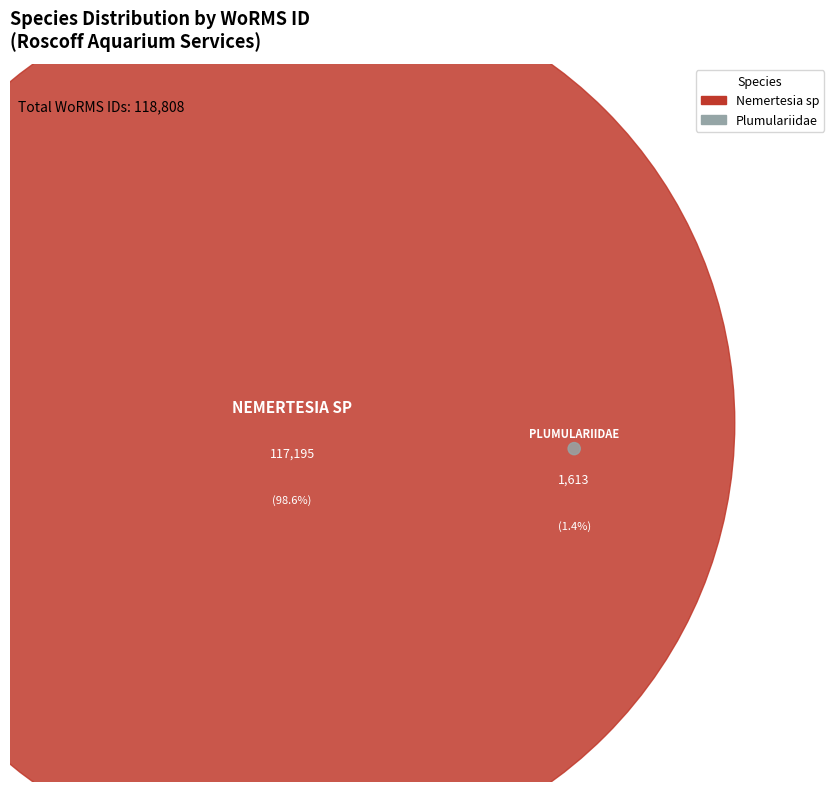

Is the sum of Plumulariidae and Nemertesia sp greater than half?

Yes